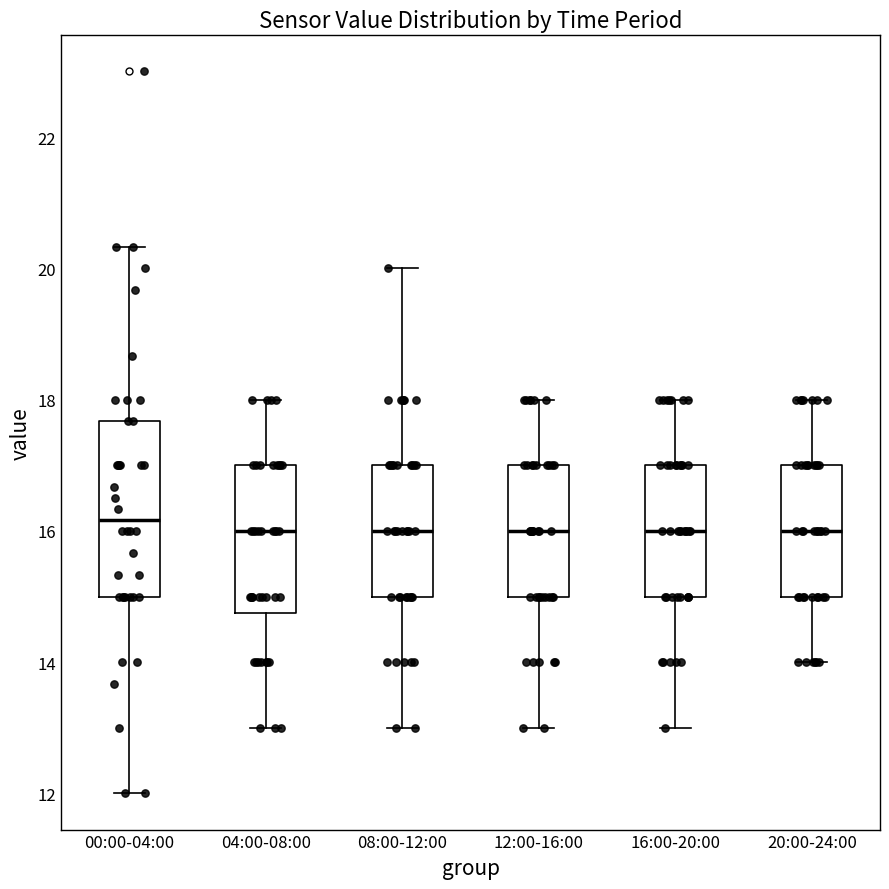

Reading left to right, transcribe this box plot: for each box, give where its median line is, the range the box spans, and where its two whiskers end, as read against the y-axis. The values are not printed on the chart, so give them approximately, as read against the axis.

00:00-04:00: median 16.2, box 15.0 to 17.6, whiskers 12.0 to 20.4
04:00-08:00: median 16.0, box 14.8 to 17.0, whiskers 13.0 to 18.0
08:00-12:00: median 16.0, box 15.0 to 17.0, whiskers 13.0 to 20.0
12:00-16:00: median 16.0, box 15.0 to 17.0, whiskers 13.0 to 18.0
16:00-20:00: median 16.0, box 15.0 to 17.0, whiskers 13.0 to 18.0
20:00-24:00: median 16.0, box 15.0 to 17.0, whiskers 14.0 to 18.0